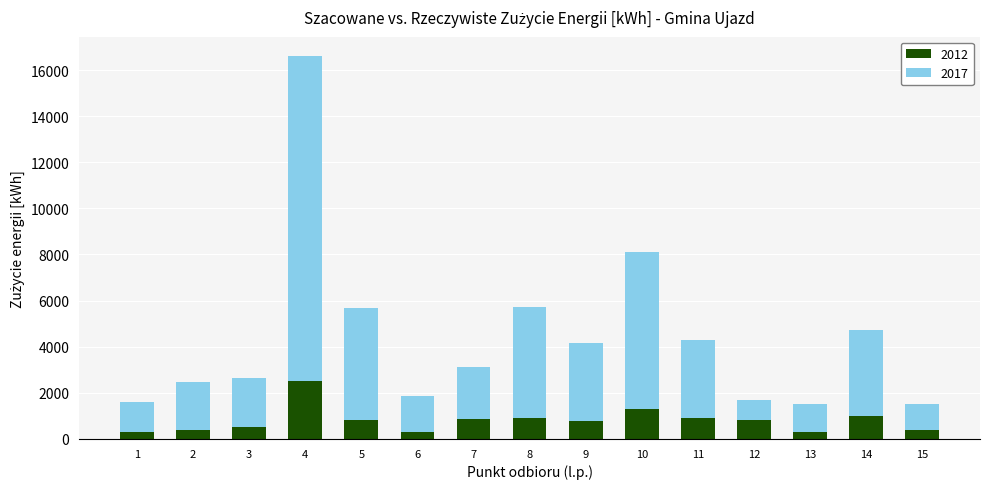

What is the value of the 2012 bar at the 5th from the left?

813